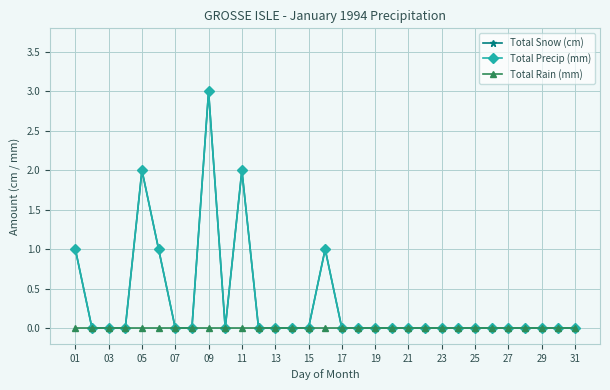

True or false: Total Rain (mm) and Total Precip (mm) cross at least once.

False